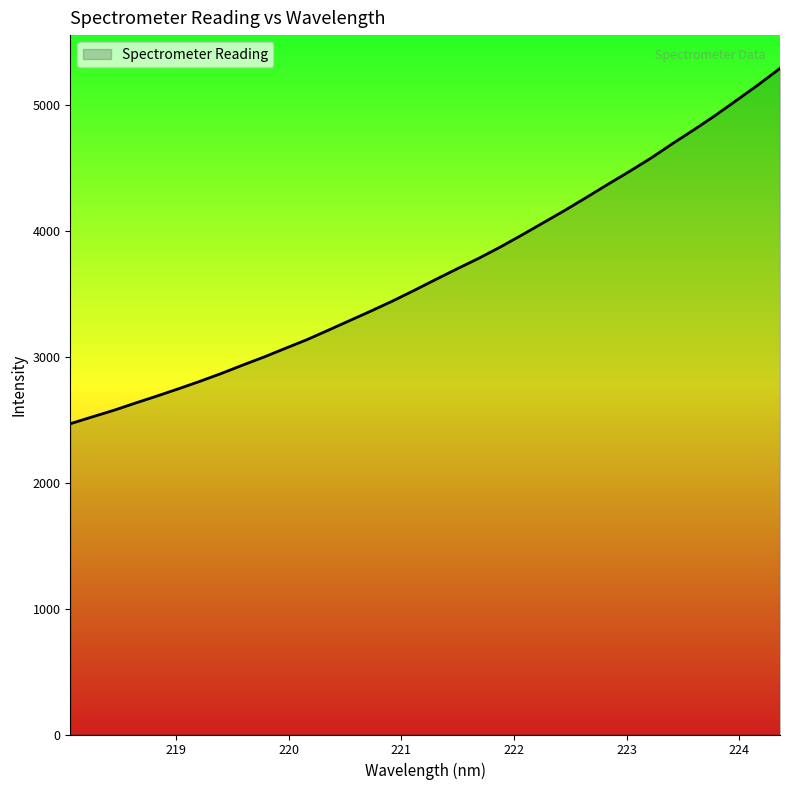

What is the minimum value shown in the chart?

2466.5